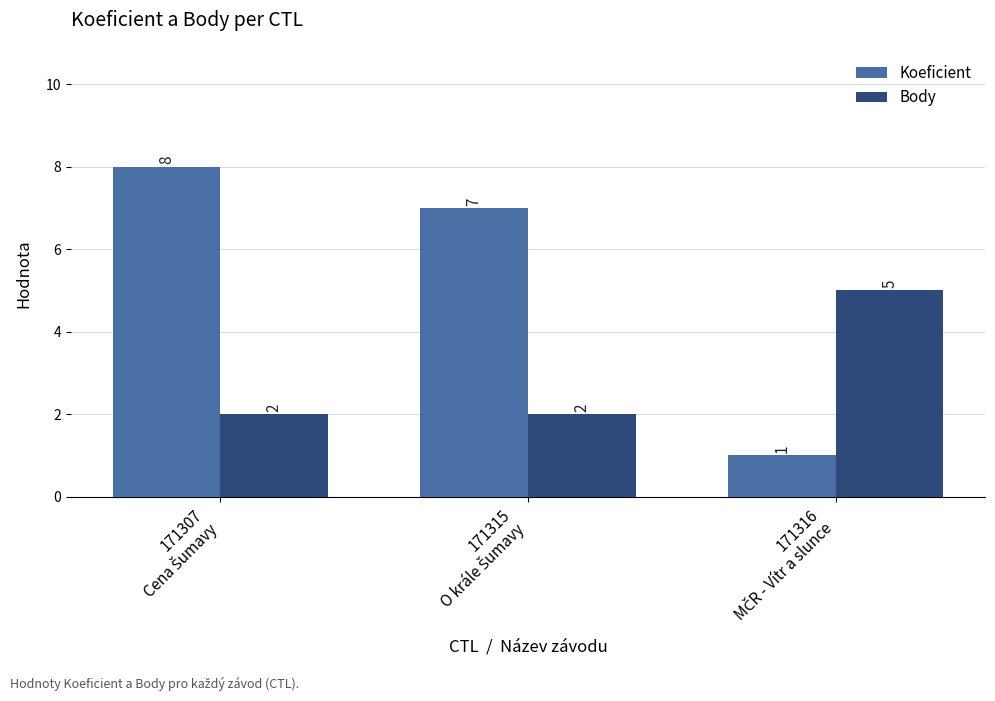

What are all the series names shown in the legend?

Koeficient, Body